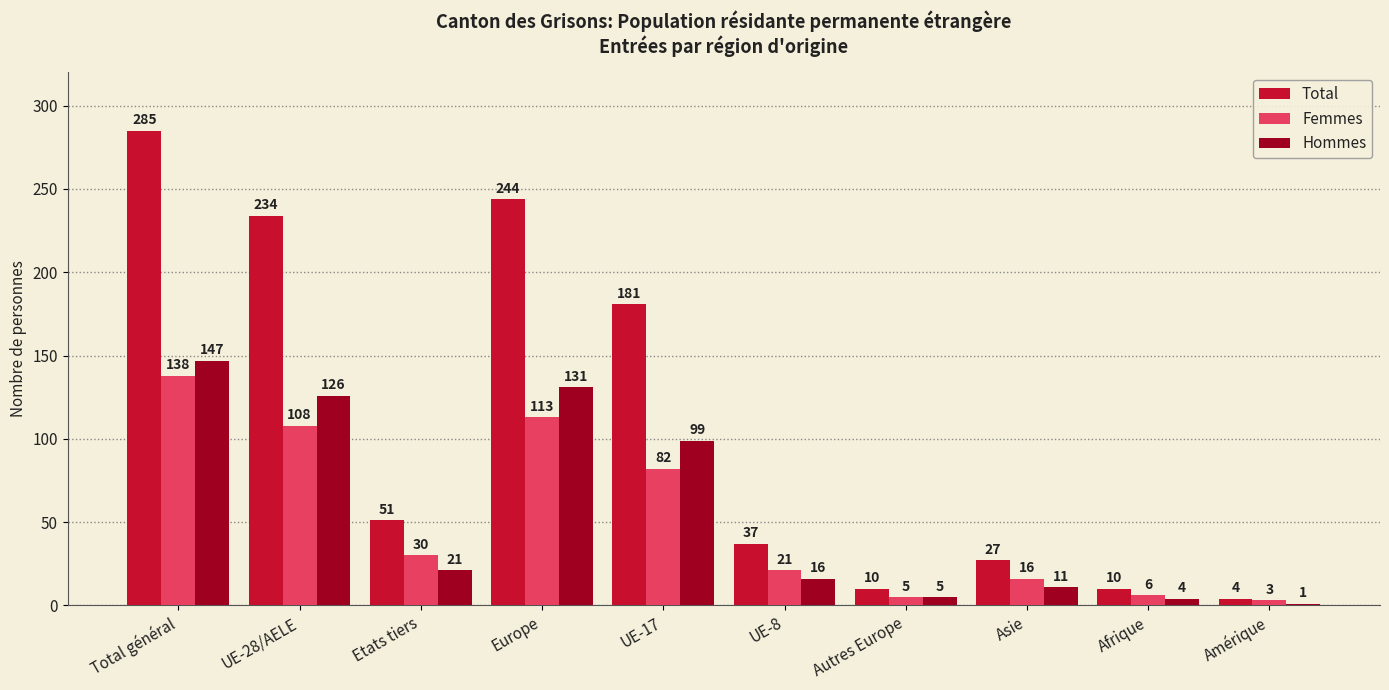

Which series has the largest total across all categories?

Total